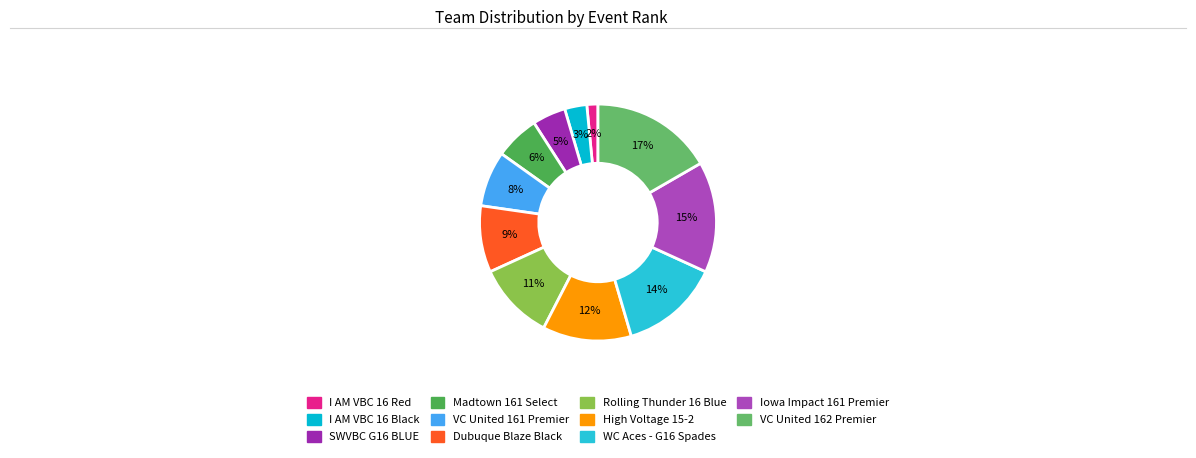

Does Madtown 161 Select represent more than half of the total?

No